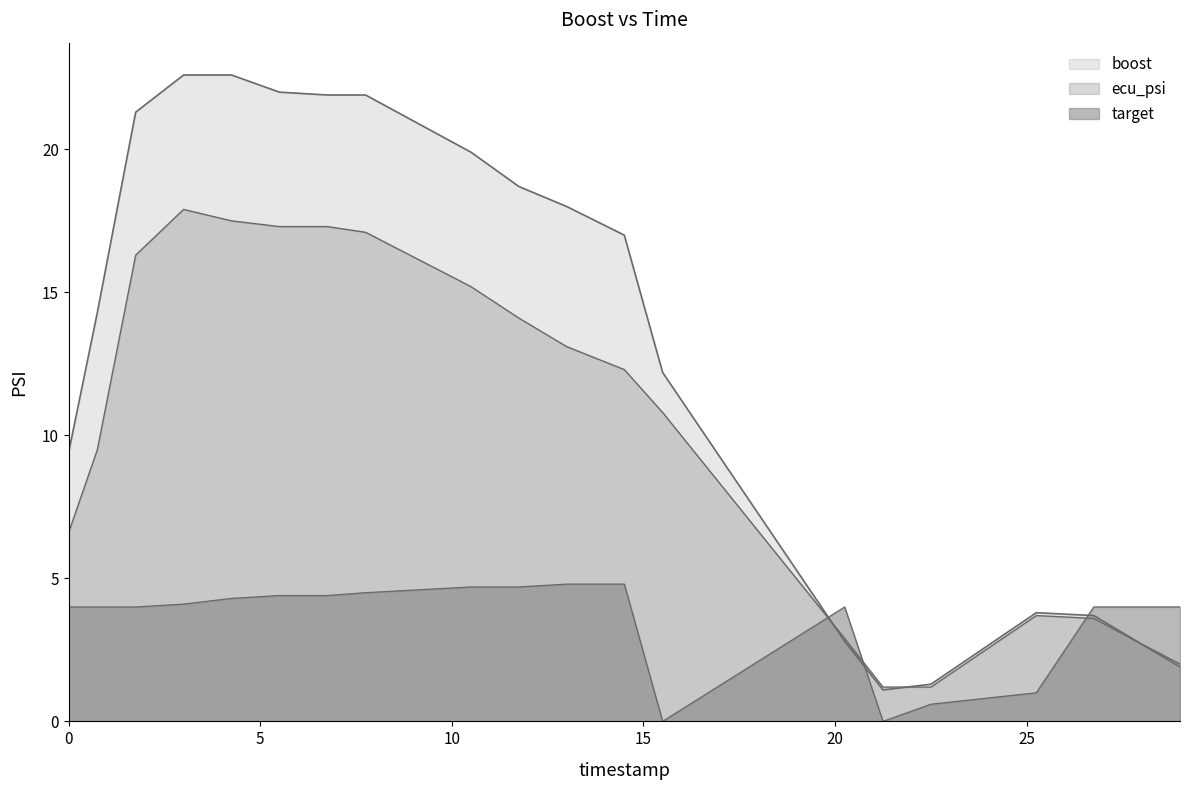

What is the difference between the maximum and minimum values in the target series?

4.8